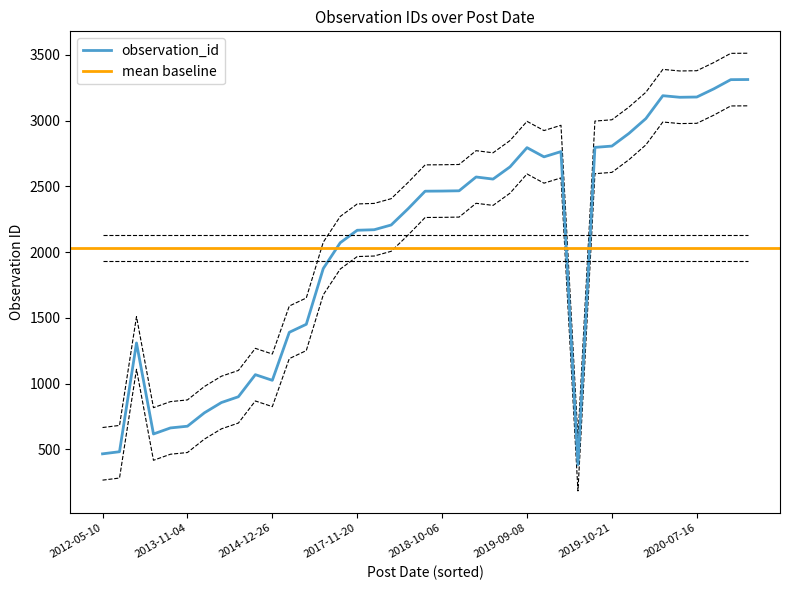

At which label is the value closest to 2048?

2016-12-07